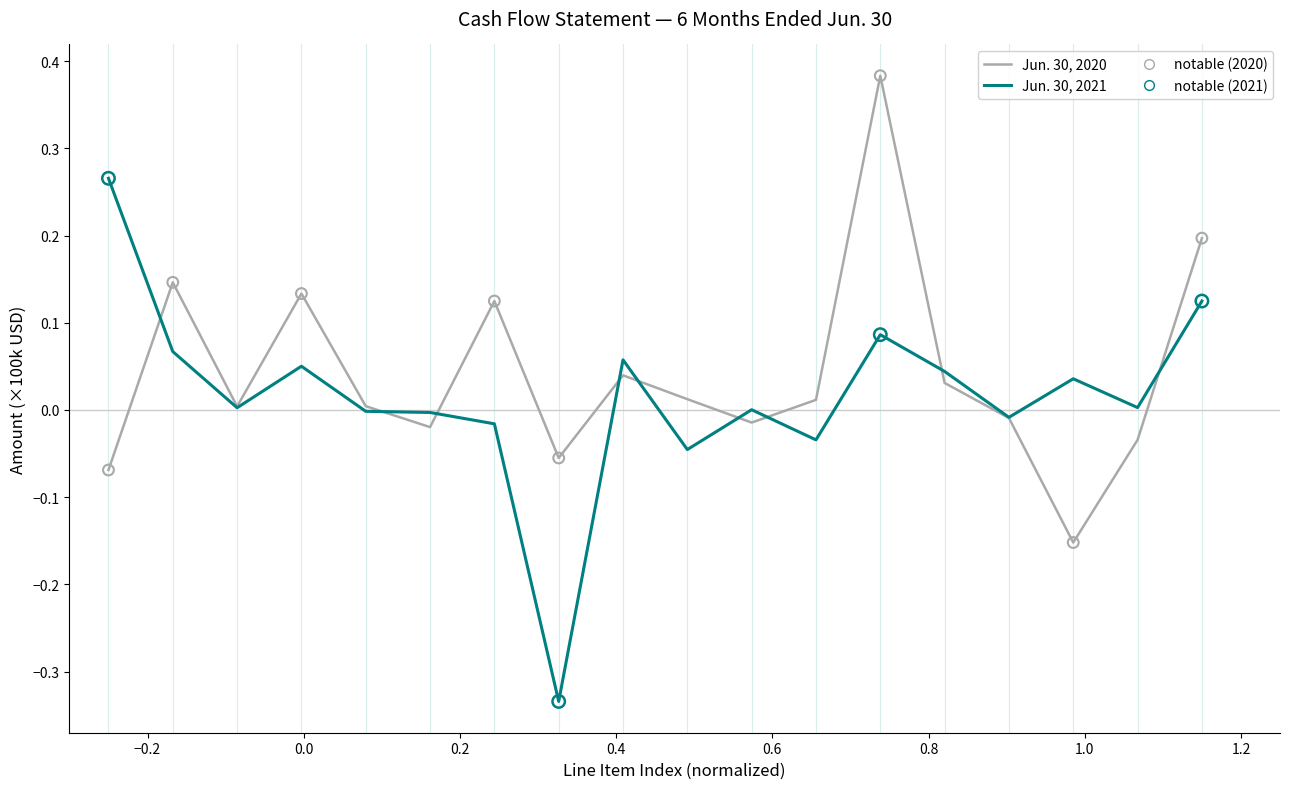

Which series has the widest spread of values?

Jun. 30, 2021